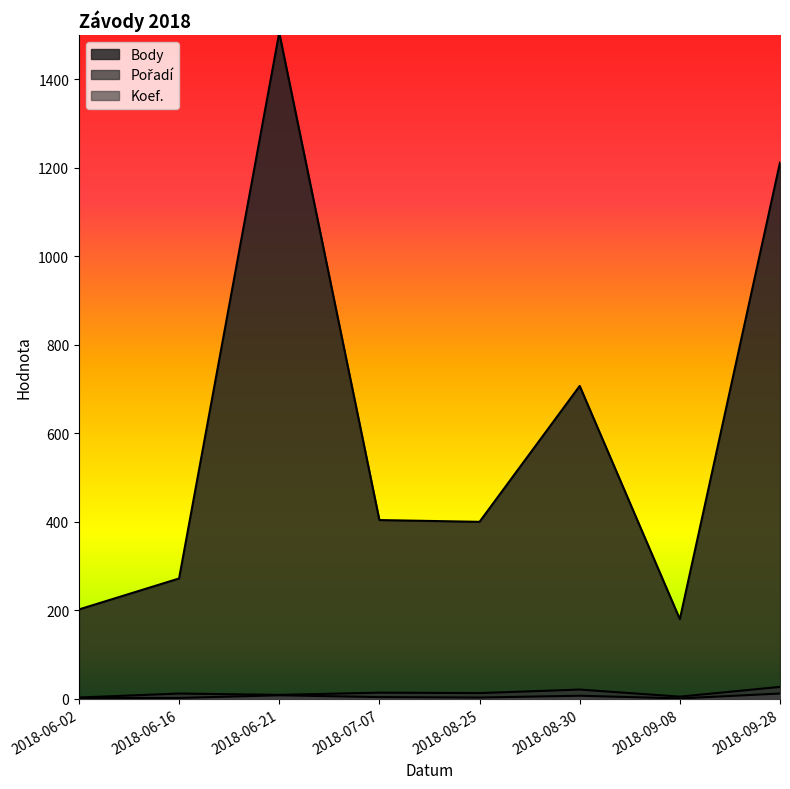

What is the value of the Pořadí point at the 2nd from the left?

12